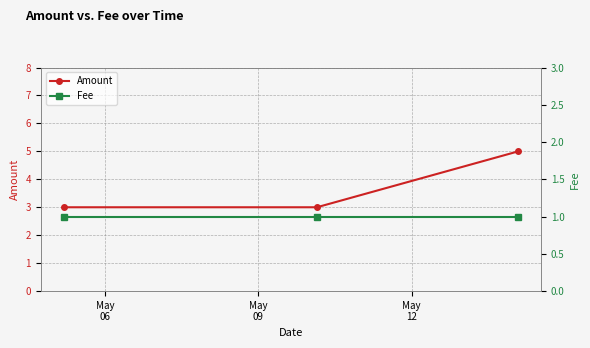

The Amount series shows 3 at May
09. True or false?

True